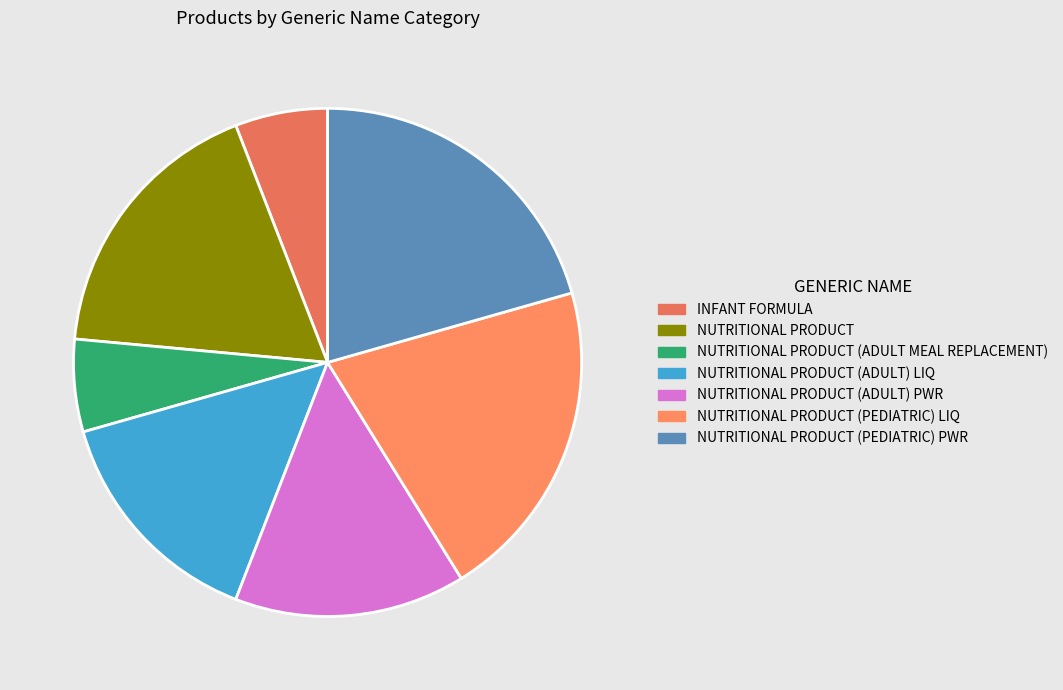

What portion of the pie excludes NUTRITIONAL PRODUCT (ADULT) LIQ?

85.3%